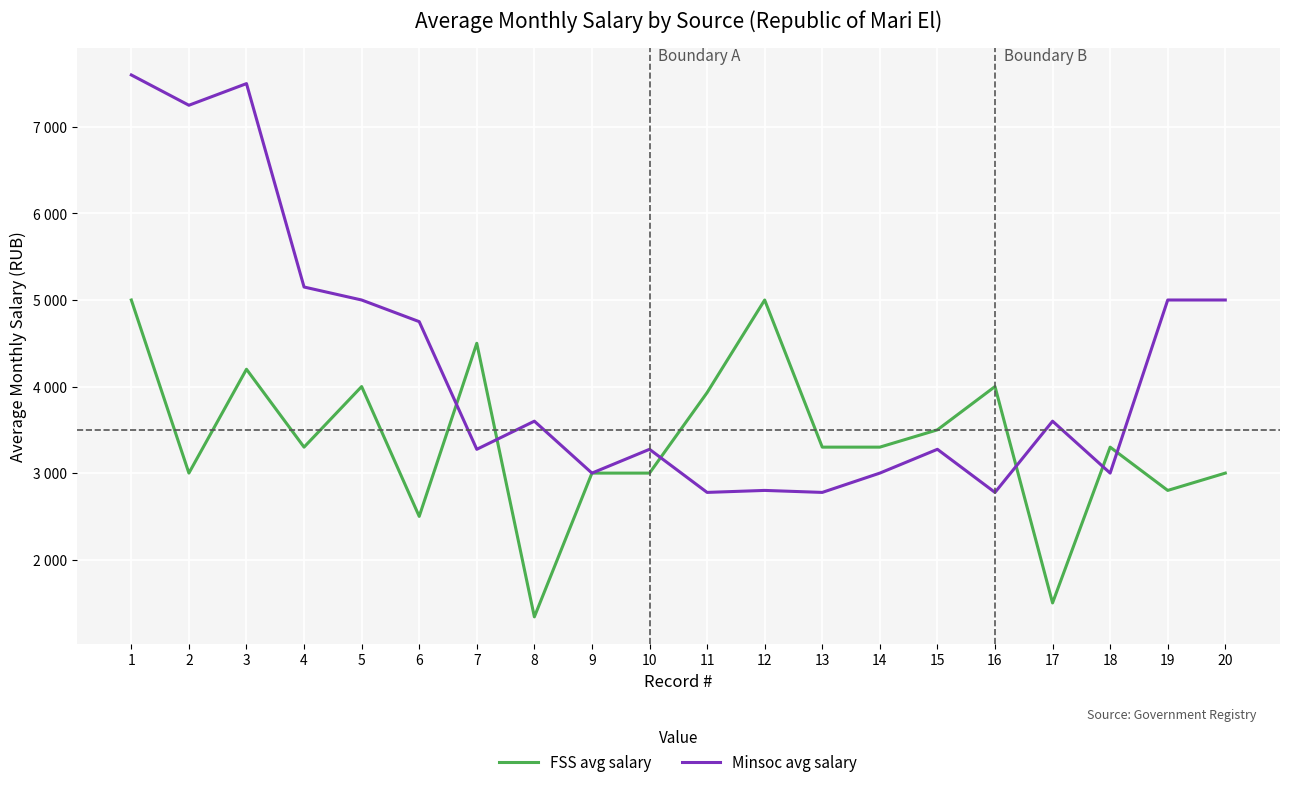

What is the total value across all series at 7?

7775